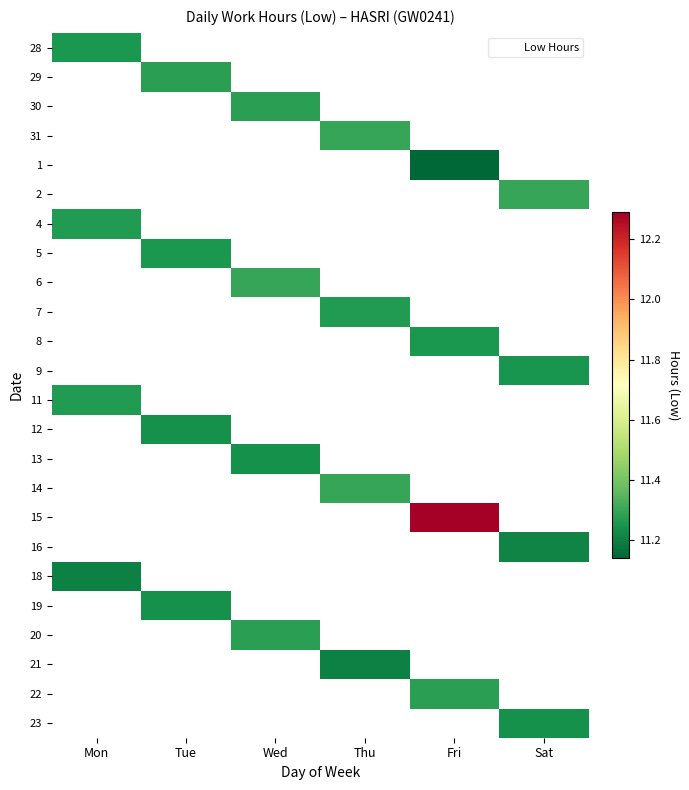

Between Mon and Tue, which is larger?

Tue